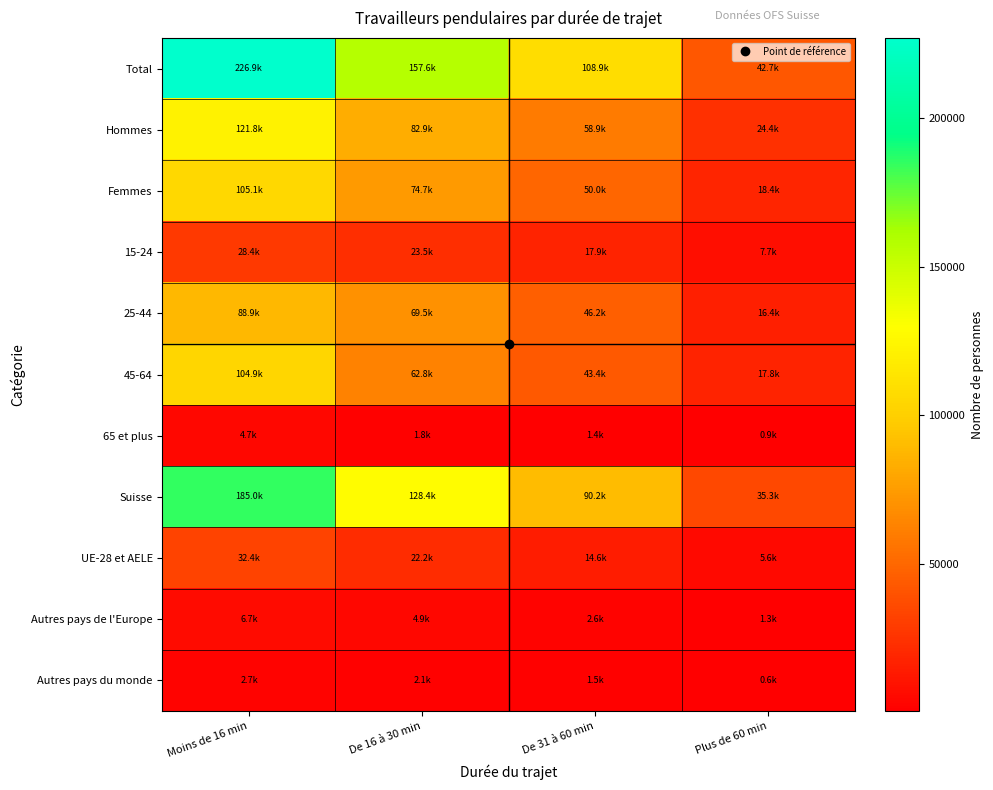

What is the smallest value displayed?

577.8